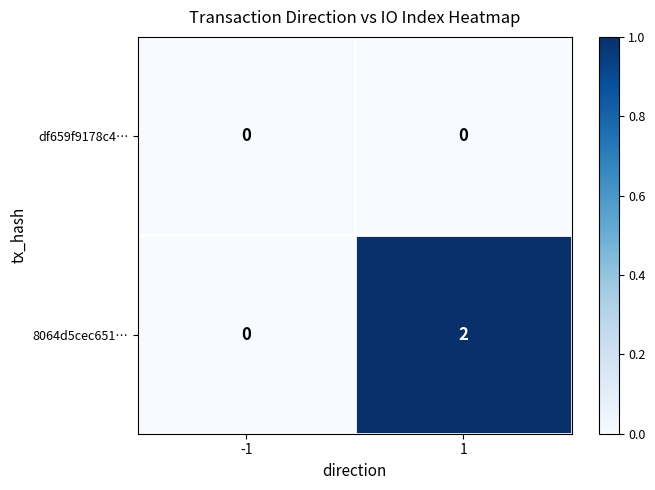

Reading left to right, list all the values displayed in this chart.

df659f9178c4…: 0	0
8064d5cec651…: 0	2